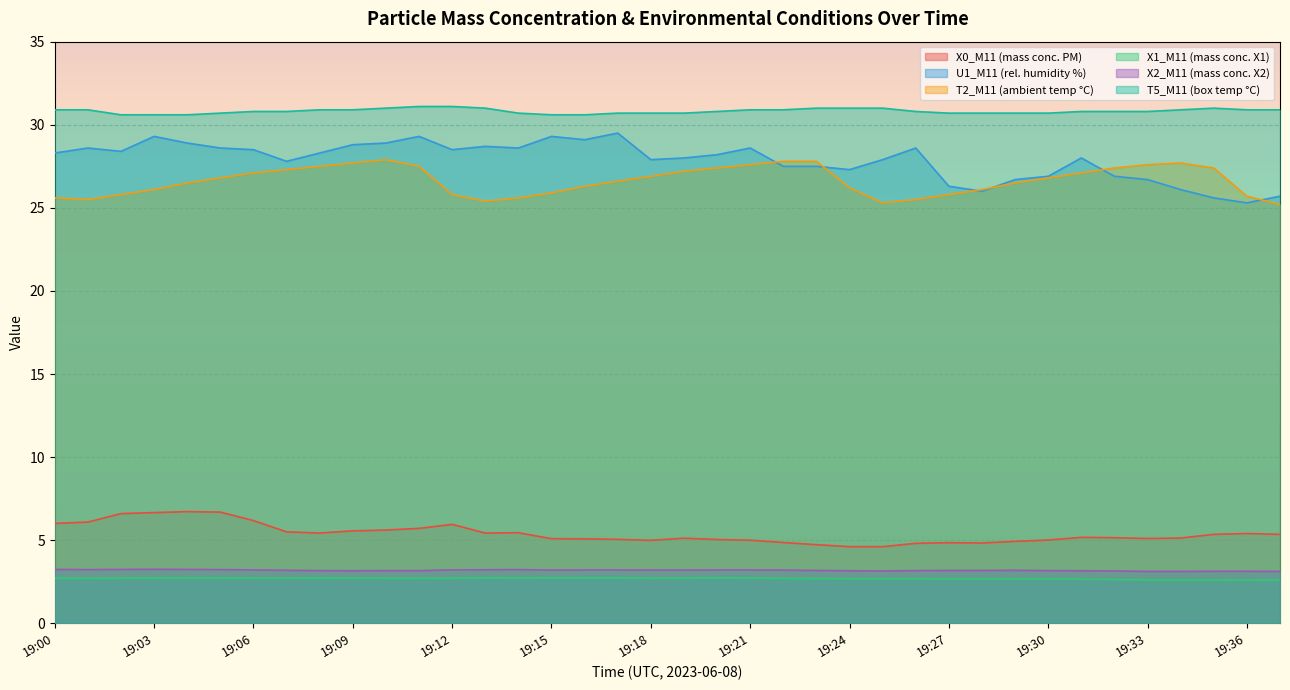

Read the T5_M11 (box temp °C) value at 19:10.

31.0